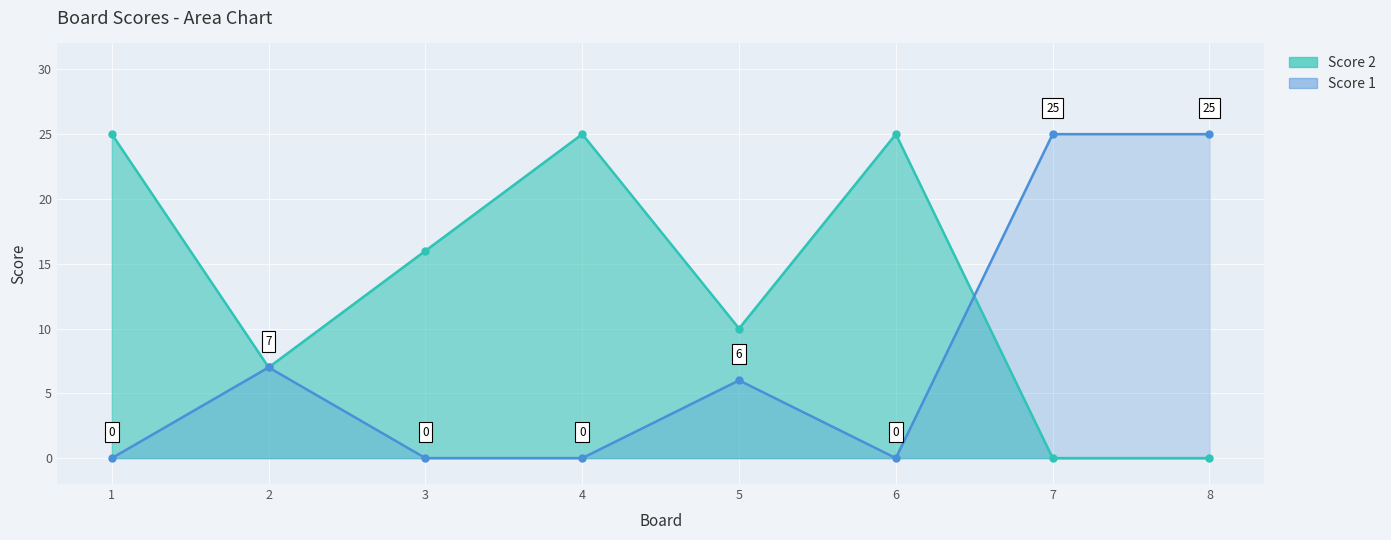

Where does the Score 2 series first go above 16?

1